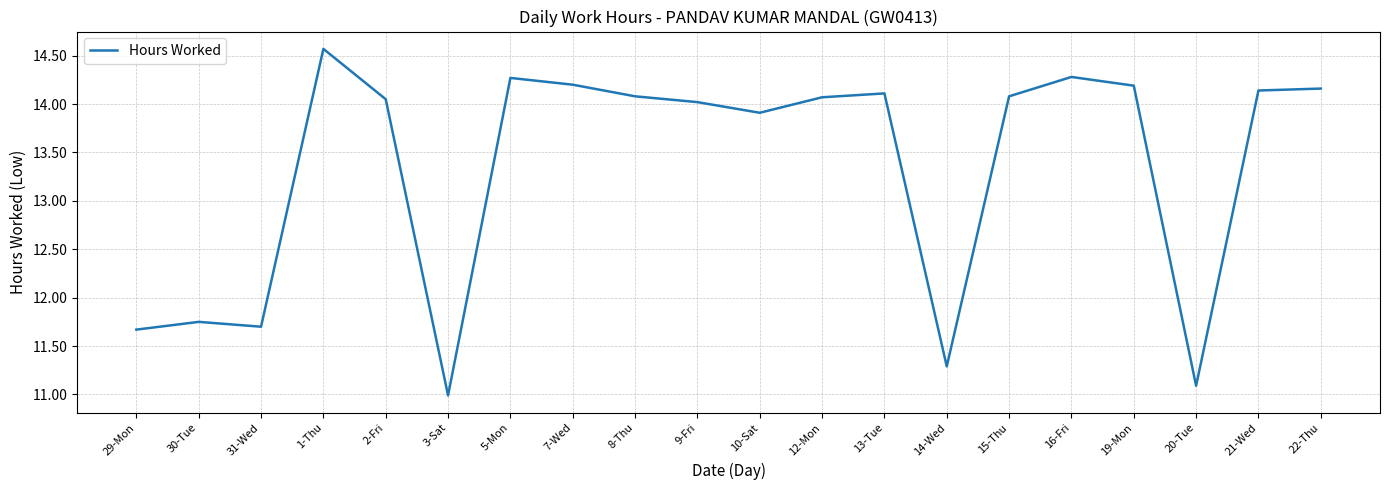

At which category does the chart reach its peak across all series?

1-Thu